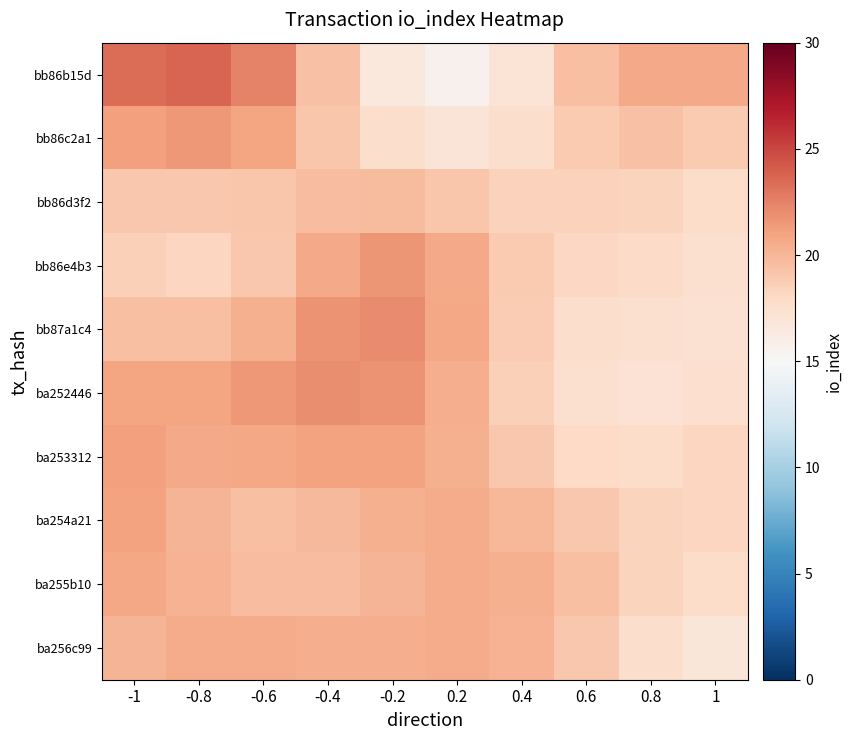

Reading right to left, what are all the values shown in this chart?

bb86b15d: 1=20.7	0.8=20.7	0.6=19.5	0.4=17.0	0.2=15.6	-0.2=16.6	-0.4=19.4	-0.6=22.5	-0.8=23.7	-1=23.4
bb86c2a1: 1=19.0	0.8=19.4	0.6=18.9	0.4=17.6	0.2=17.0	-0.2=17.6	-0.4=19.2	-0.6=20.9	-0.8=21.5	-1=21.1
bb86d3f2: 1=17.7	0.8=18.4	0.6=18.4	0.4=18.4	0.2=19.1	-0.2=19.7	-0.4=19.6	-0.6=19.2	-0.8=19.0	-1=19.1
bb86e4b3: 1=17.4	0.8=17.9	0.6=18.1	0.4=18.9	0.2=20.6	-0.2=21.6	-0.4=20.7	-0.6=19.0	-0.8=18.3	-1=18.5
bb87a1c4: 1=17.3	0.8=17.4	0.6=17.6	0.4=18.8	0.2=20.8	-0.2=22.1	-0.4=21.8	-0.6=20.3	-0.8=19.5	-1=19.5
ba252446: 1=17.6	0.8=17.2	0.6=17.3	0.4=18.6	0.2=20.4	-0.2=21.7	-0.4=22.0	-0.6=21.5	-0.8=20.9	-1=20.9
ba253312: 1=18.2	0.8=17.7	0.6=17.9	0.4=19.1	0.2=20.3	-0.2=21.0	-0.4=21.1	-0.6=20.8	-0.8=20.7	-1=21.1
ba254a21: 1=18.3	0.8=18.4	0.6=19.0	0.4=20.0	0.2=20.5	-0.2=20.4	-0.4=19.8	-0.6=19.5	-0.8=20.0	-1=21.0
ba255b10: 1=17.7	0.8=18.4	0.6=19.5	0.4=20.4	0.2=20.6	-0.2=20.1	-0.4=19.6	-0.6=19.6	-0.8=20.2	-1=20.8
ba256c99: 1=16.9	0.8=17.7	0.6=19.1	0.4=20.2	0.2=20.6	-0.2=20.5	-0.4=20.4	-0.6=20.6	-0.8=20.6	-1=20.0